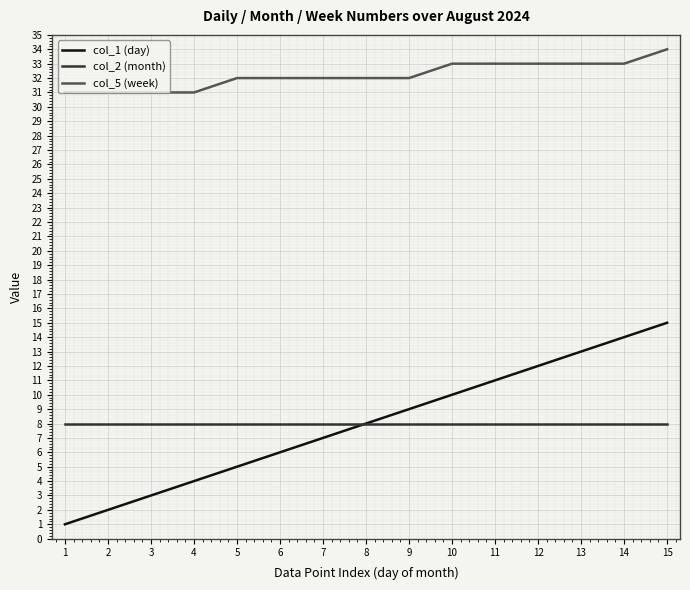

The col_5 (week) series shows 51 at 3. True or false?

False